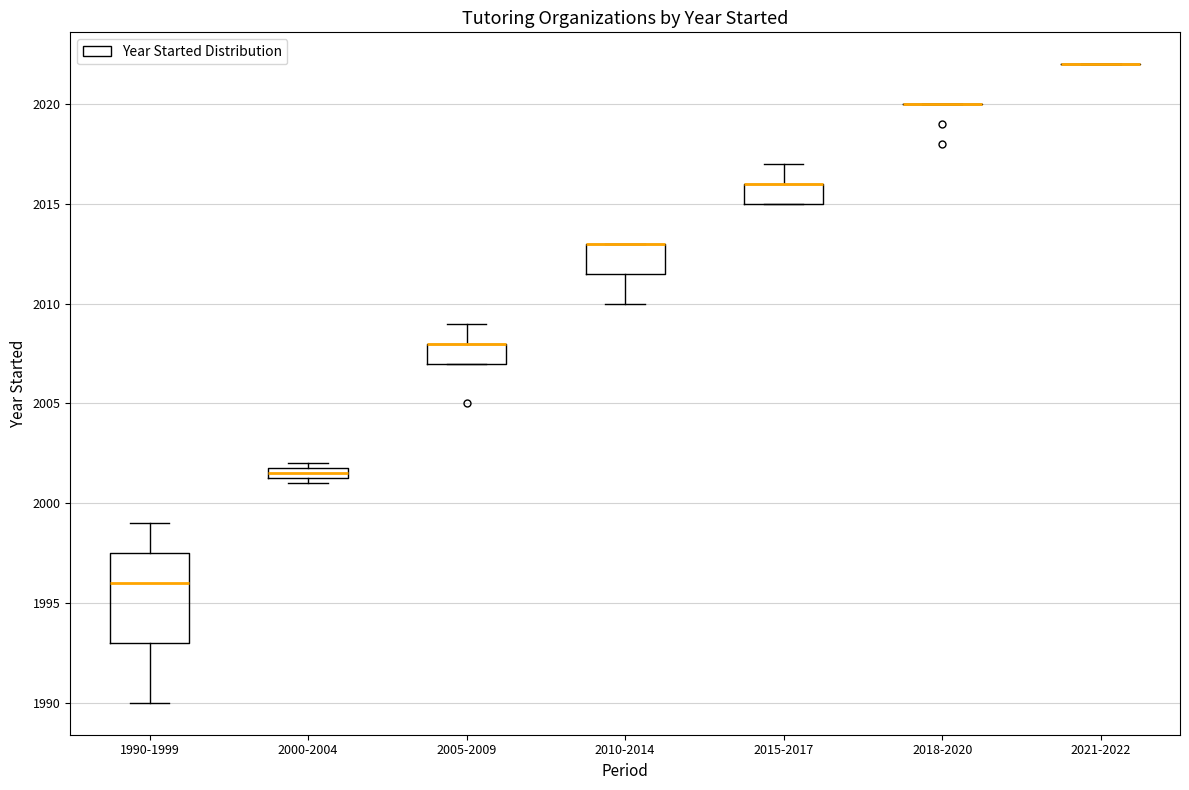

Which box is the tallest, from its lower edge to its upper edge?

1990-1999